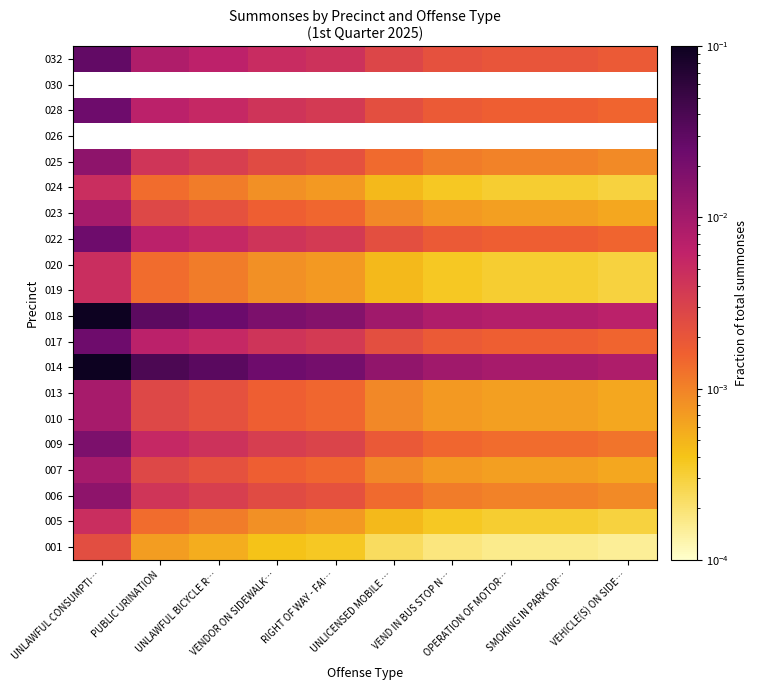

True or false: 020 has a value of 0.0 at VEND IN BUS STOP N….

False